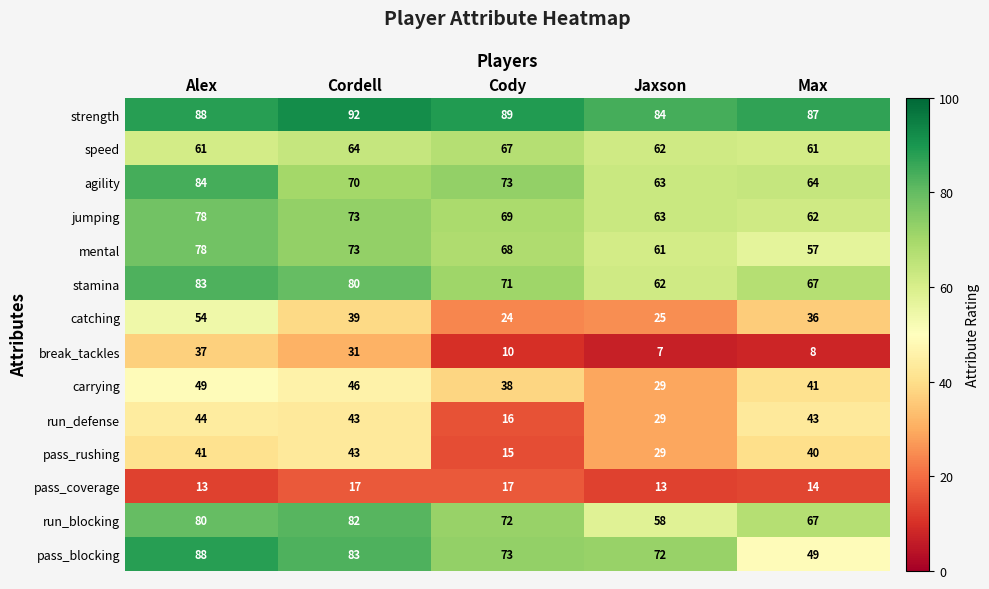

At how many categories does at least one series exceed 60?

5